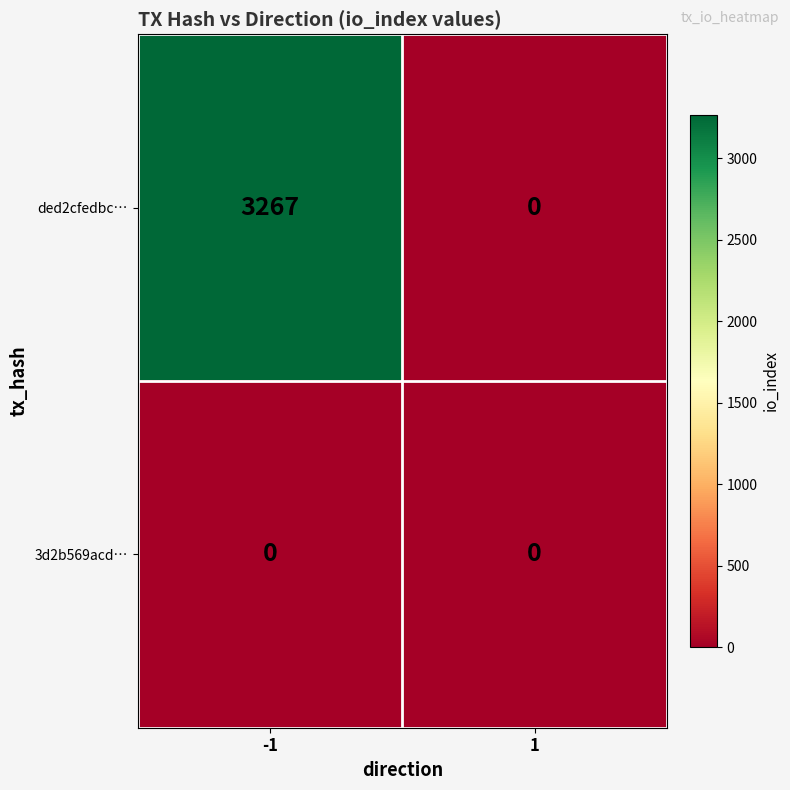

True or false: ded2cfedbc… has a value of 0 at 1.

True